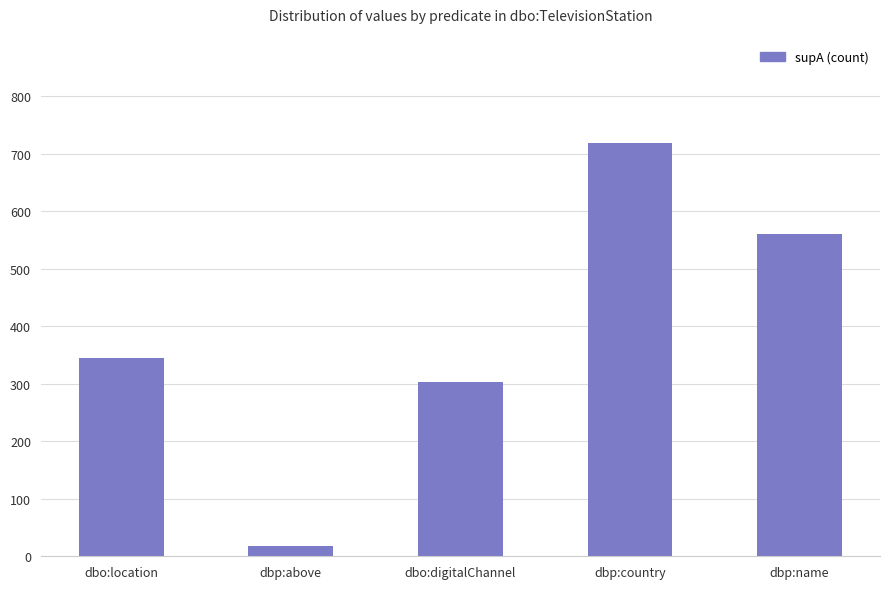

What is the change in value from dbo:digitalChannel to dbp:country?

+416